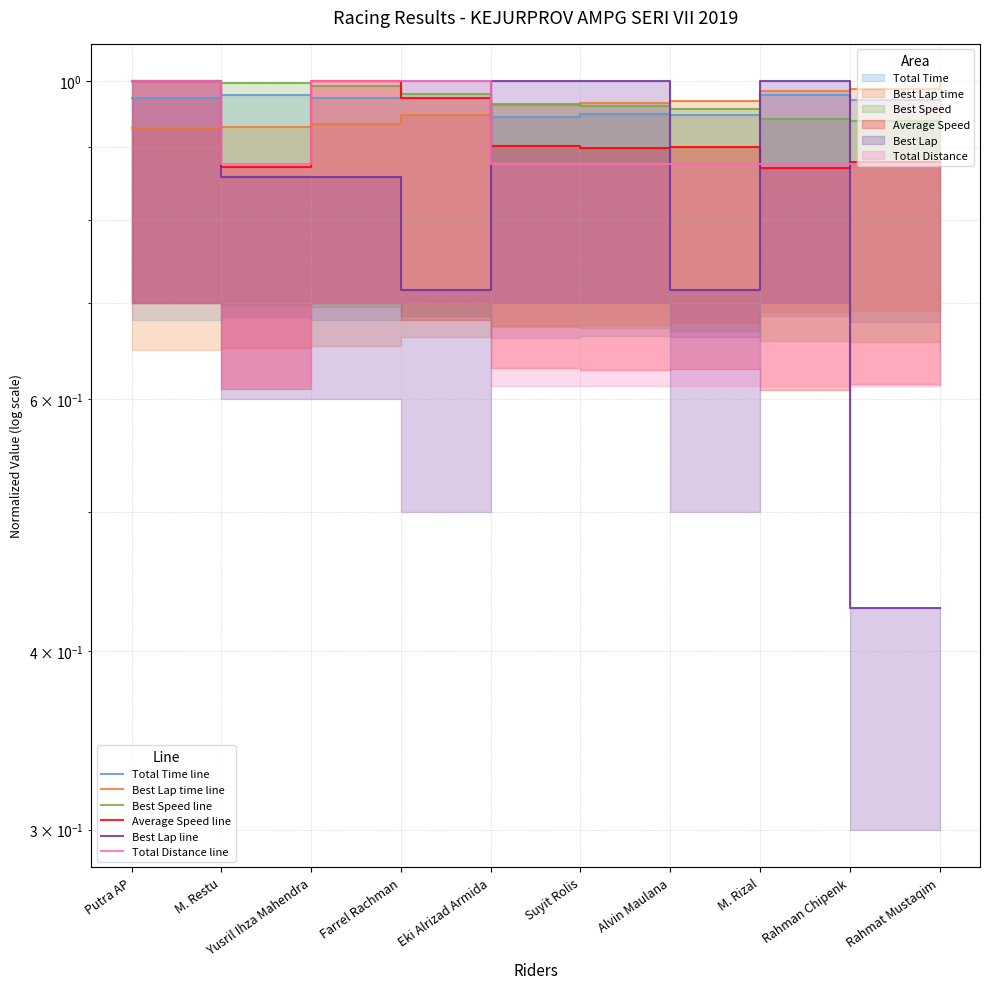

How many times do Total Distance line and Best Speed line cross each other?

2